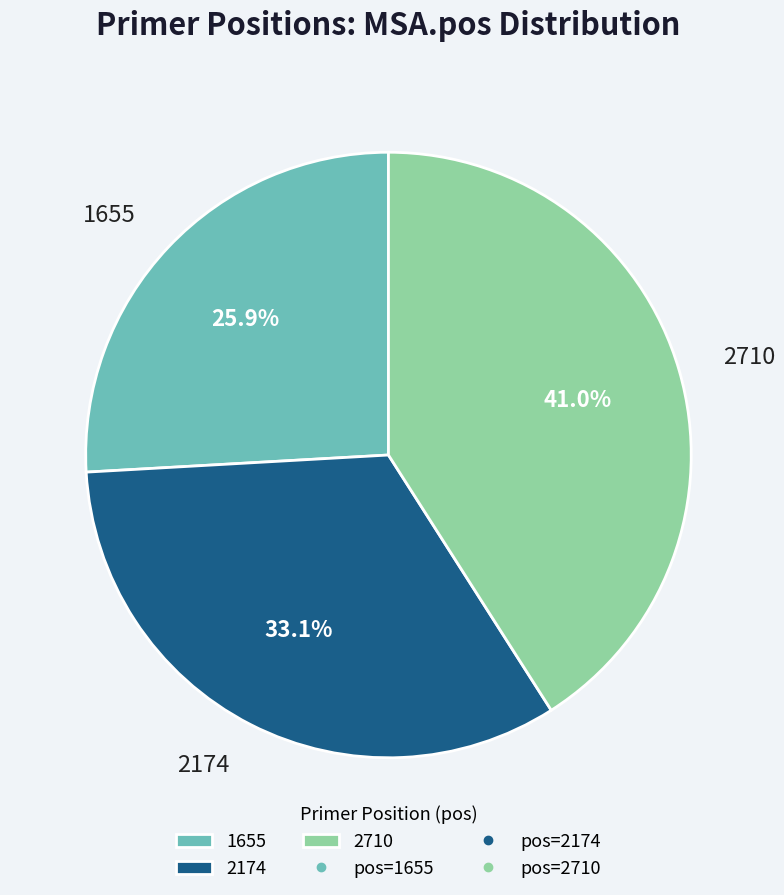

What is the ratio of the value at 2710 to the value at 1655?

1.6